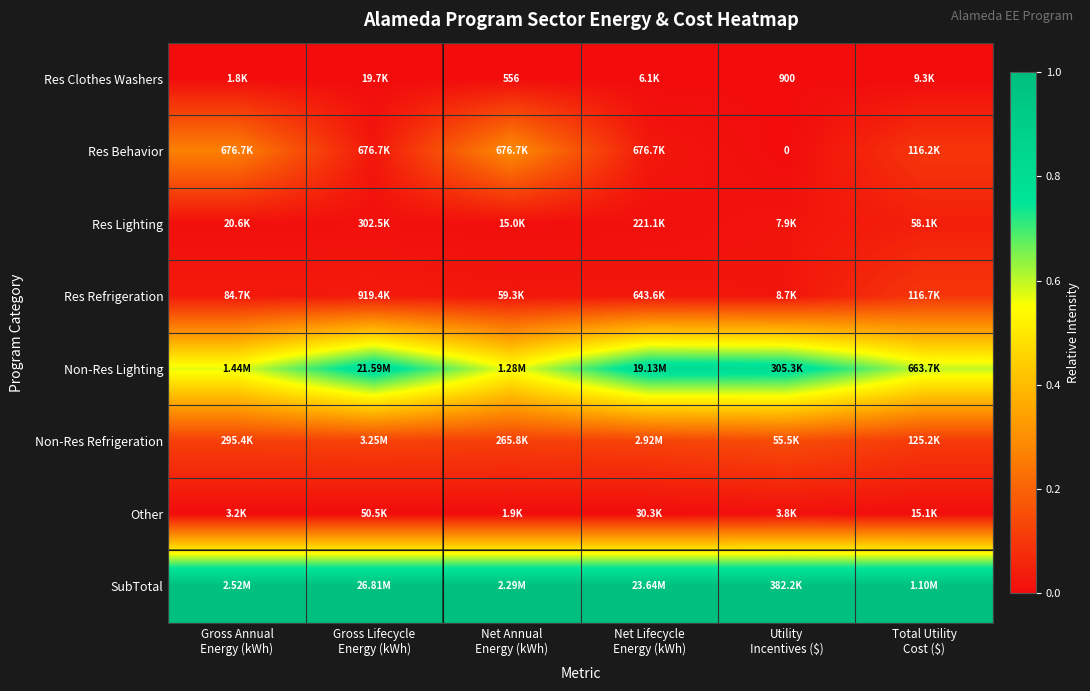

The Other series shows 0.0 at Utility Incentives ($). True or false?

False